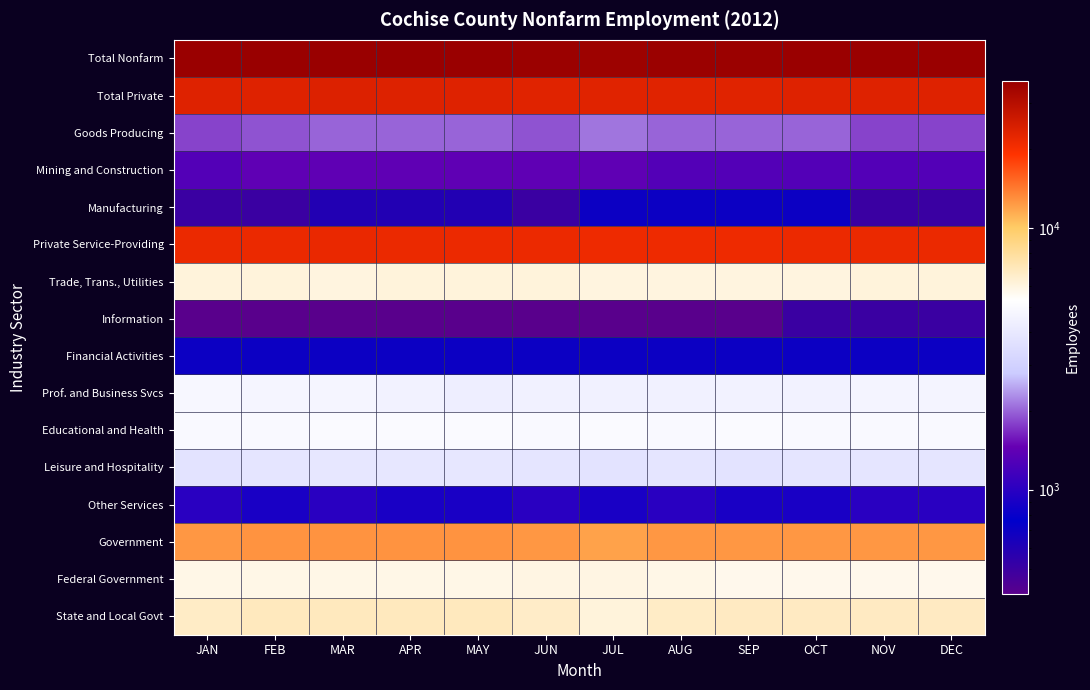

At which category is the sum across all series the highest?

MAR